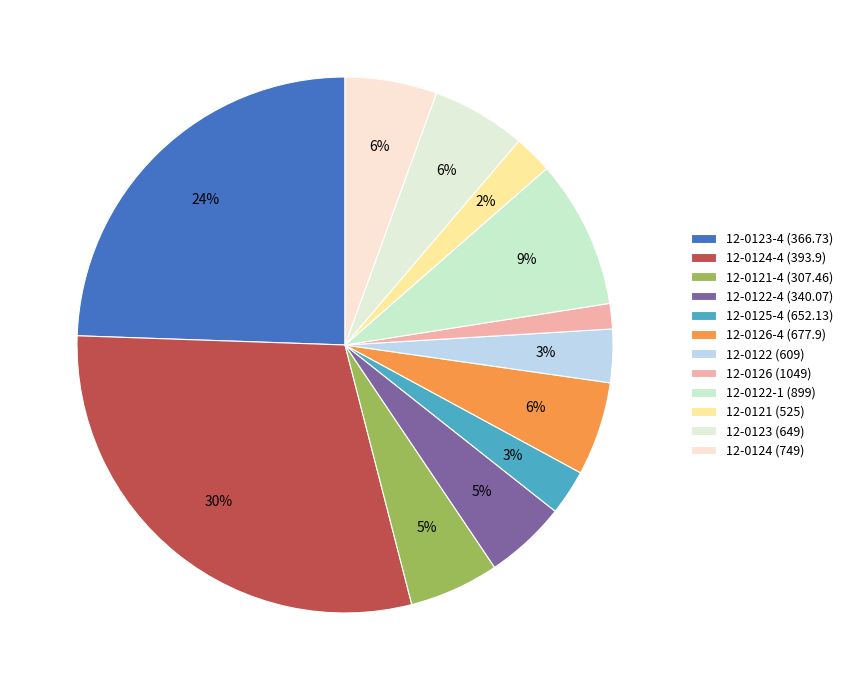

To the nearest percent, what portion does 12-0126 (1049) represent?

2%